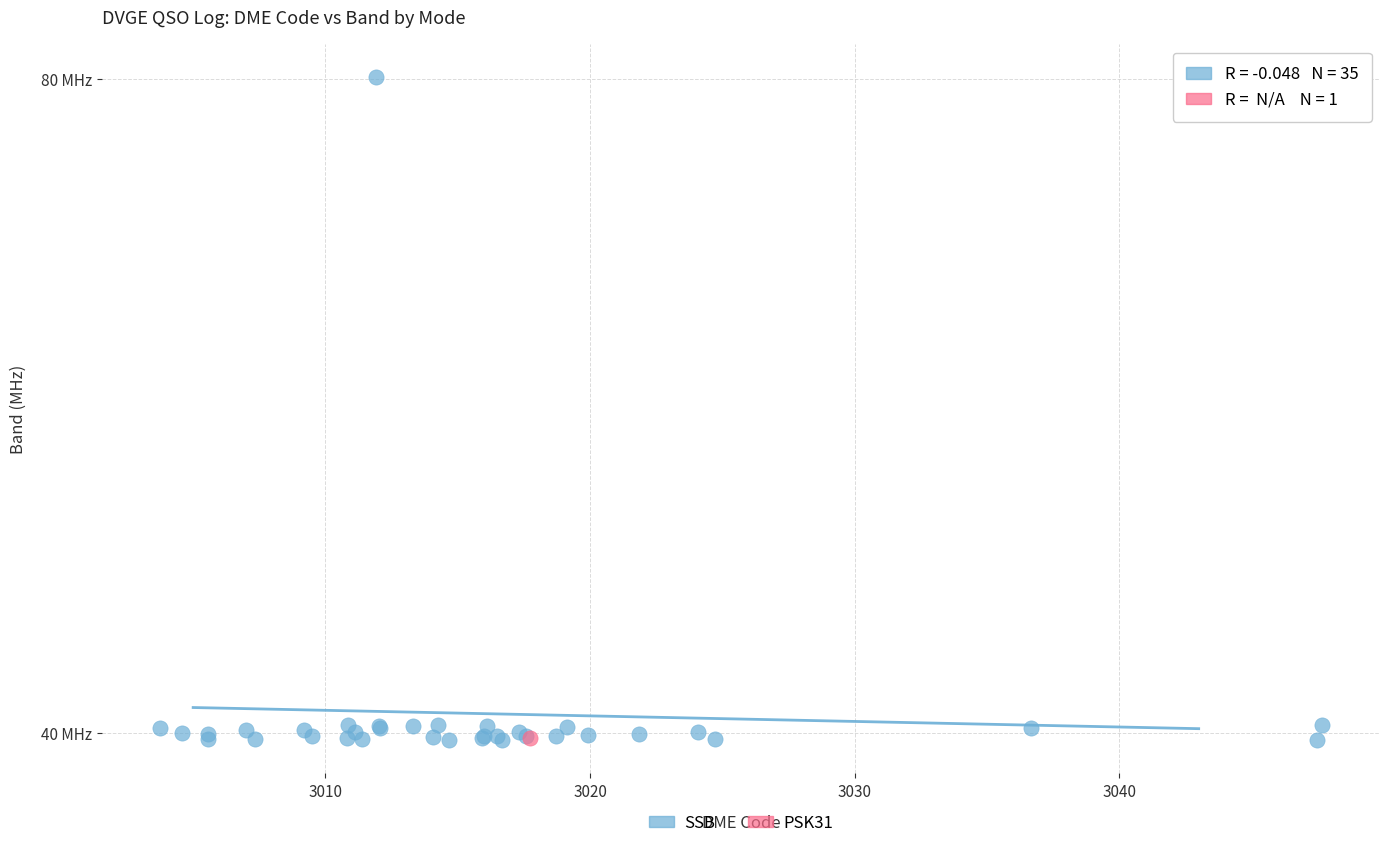

What are all the series names shown in the legend?

SSB, PSK31